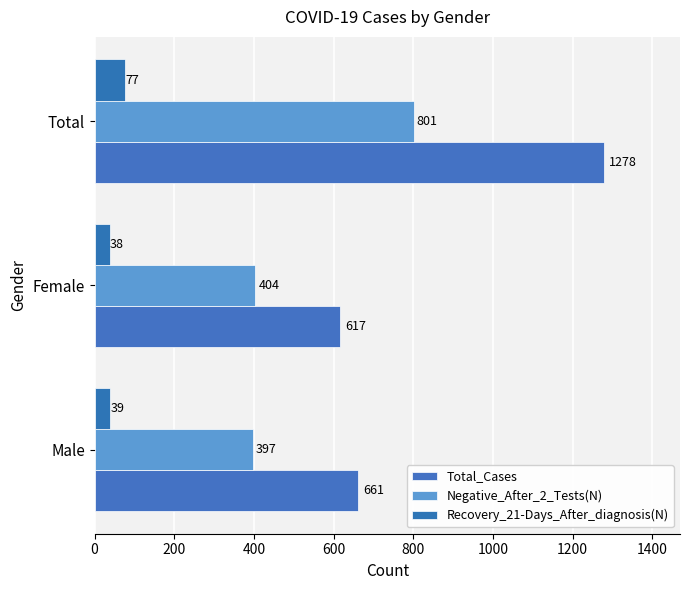

What are all the series names shown in the legend?

Total_Cases, Negative_After_2_Tests(N), Recovery_21-Days_After_diagnosis(N)